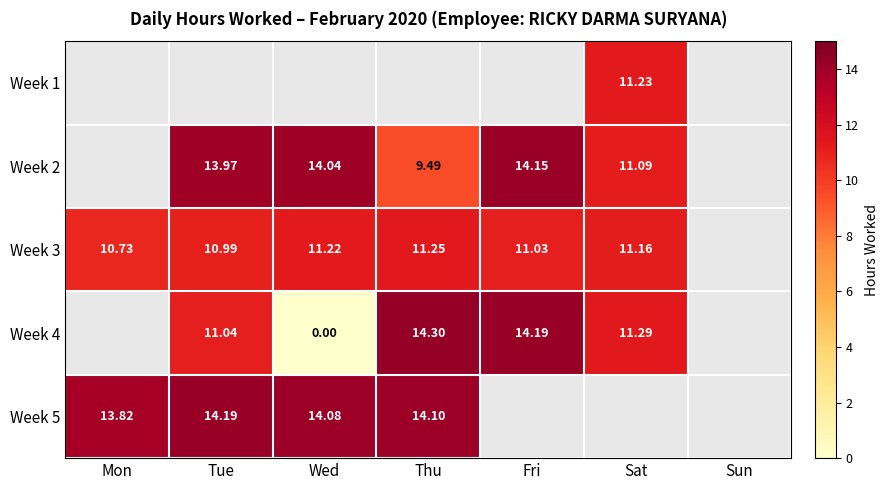

How many data points in Week 4 are above 11?

4